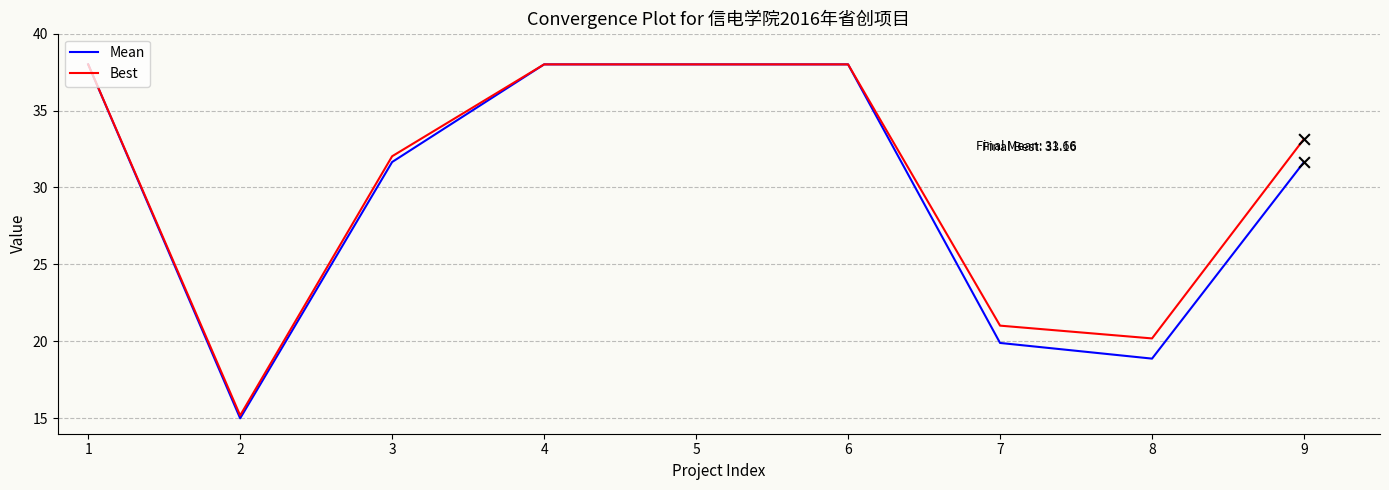

Which series has the largest total across all categories?

Best